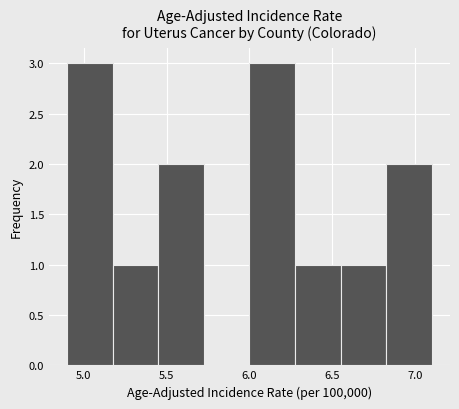

Reading left to right, list every bar in this chart as the range it spans on the x-axis followed by its height. Neither the bar edges nor the heights are printed on the chart, so give them approximately, as read against the axes.

4.900 to 5.175: 3
5.175 to 5.450: 1
5.450 to 5.725: 2
5.725 to 6.000: 0
6.000 to 6.275: 3
6.275 to 6.550: 1
6.550 to 6.825: 1
6.825 to 7.100: 2